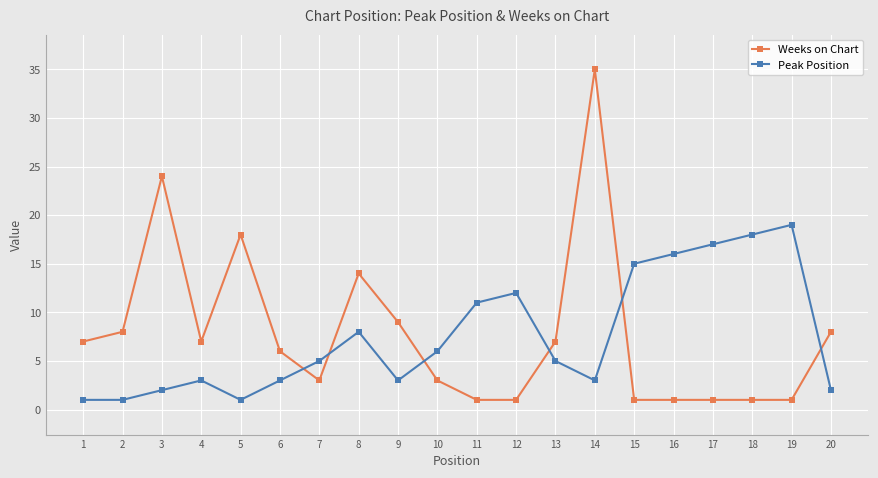

At which label does Weeks on Chart reach its peak?

14